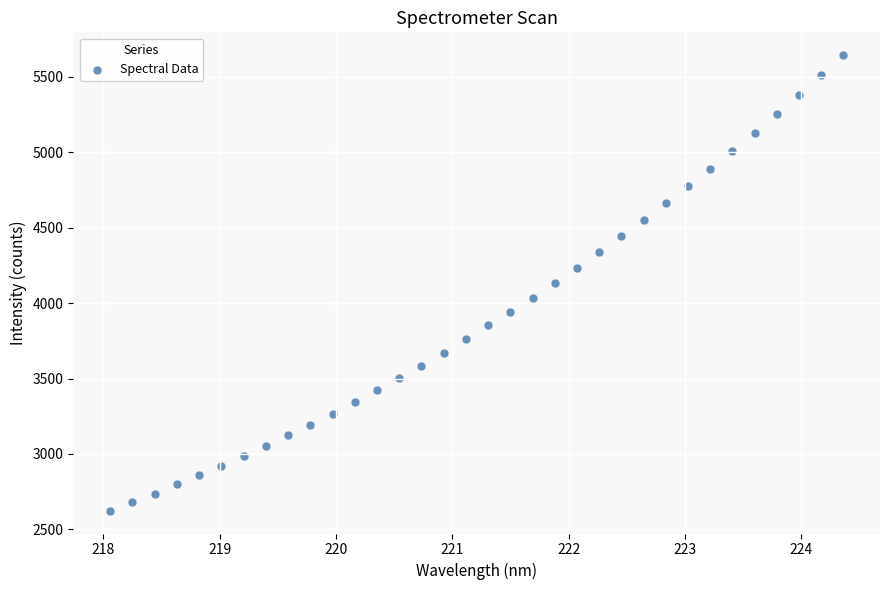

What is the range of Y values (max minus min)?

3019.8